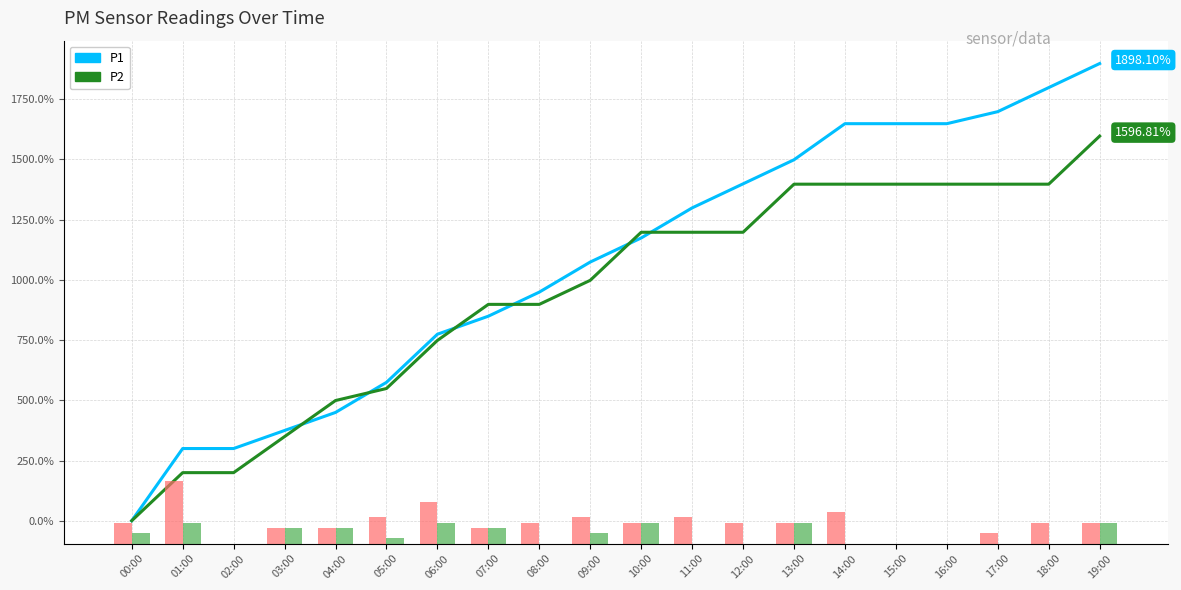

What is the difference between the second highest and minimum values in the P2 volume series?

1.0